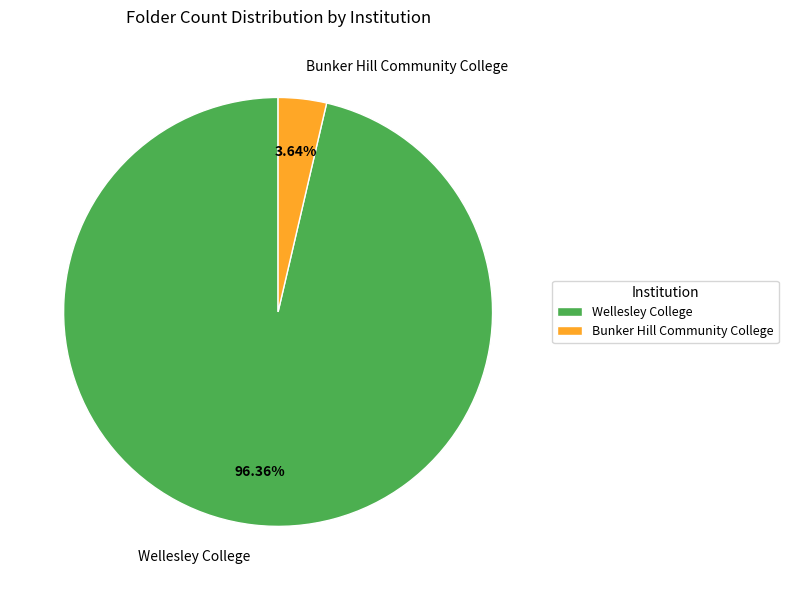

What is the smallest slice in the pie chart?

Bunker Hill Community College